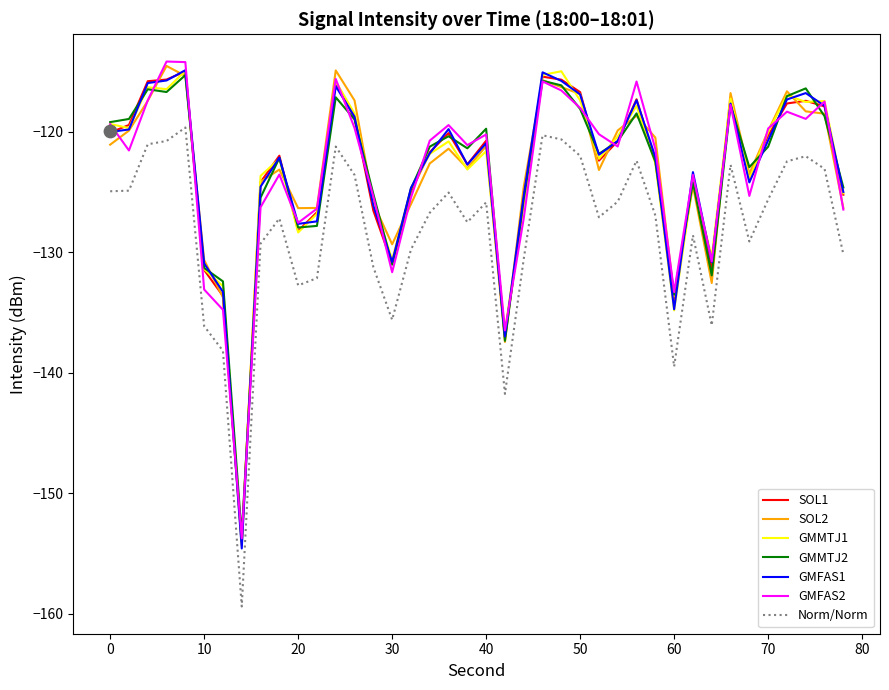

Which has a higher value, 12 or 14?

12